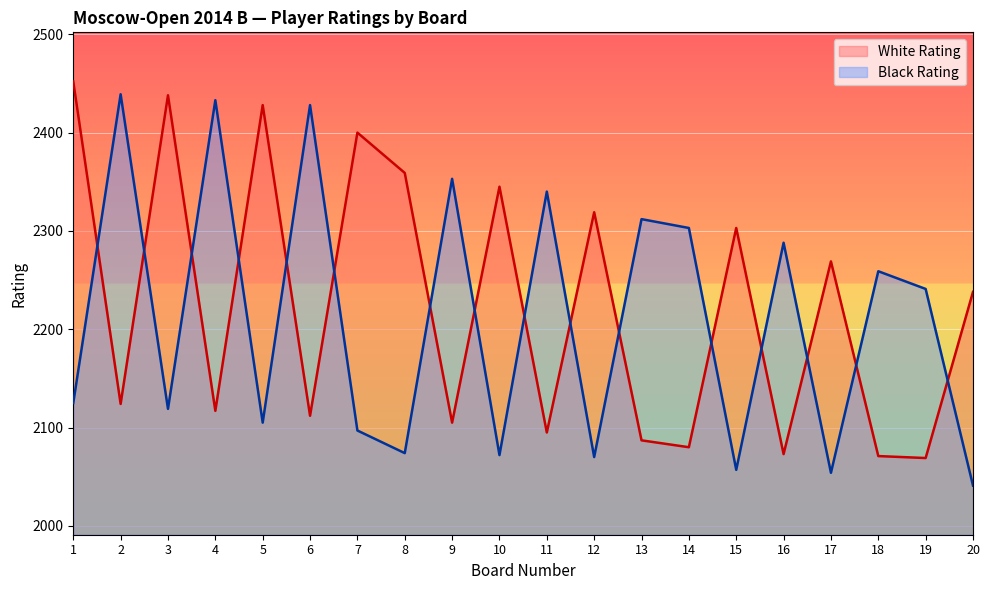

What is the difference between the maximum and minimum values in the Black Rating series?

398